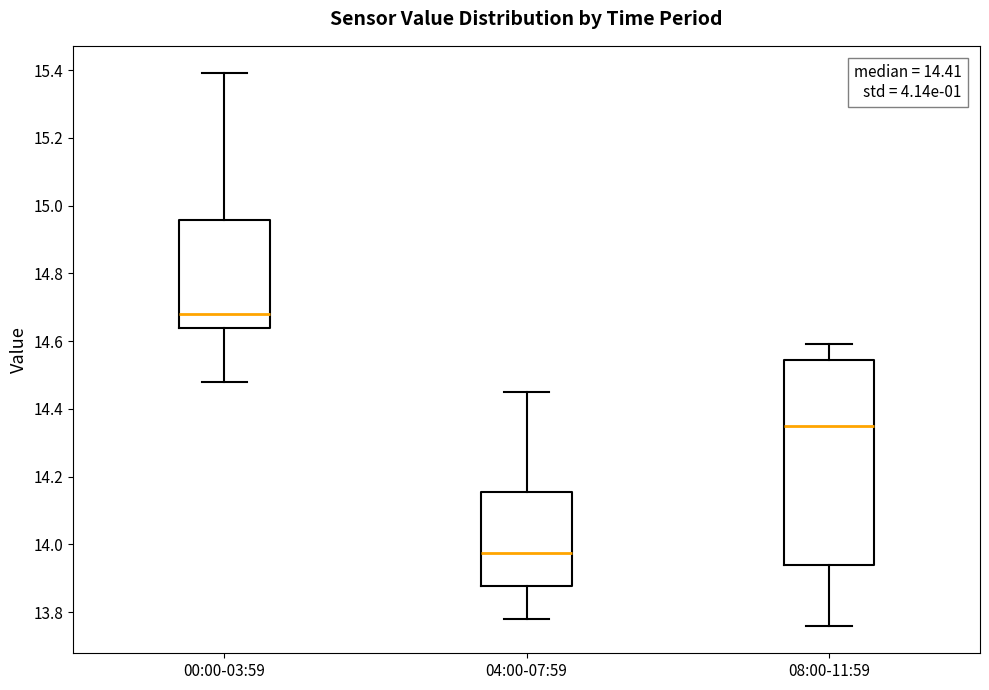

Which box's median line is the lowest?

04:00-07:59